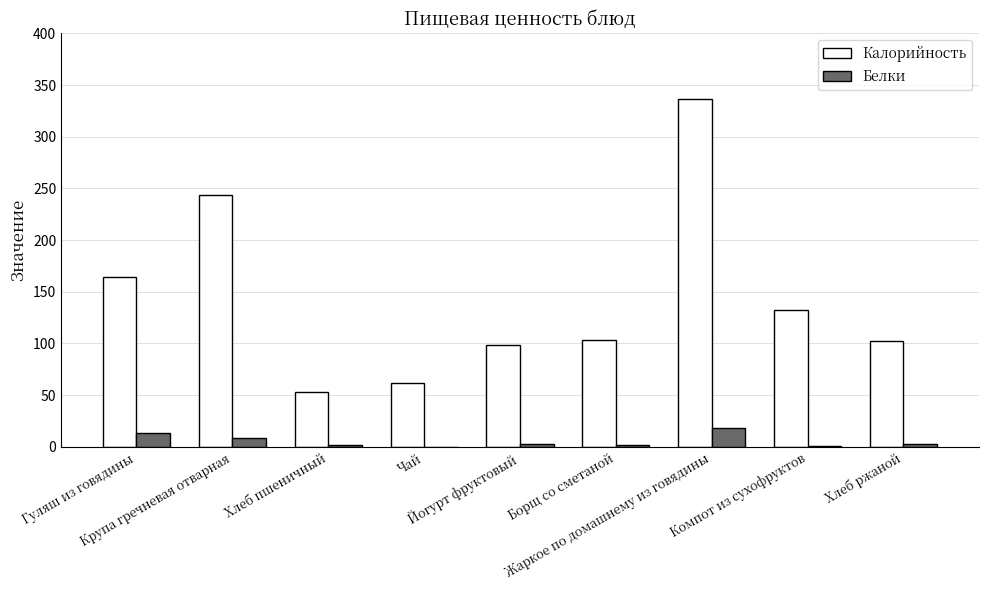

How many values in the Белки series exceed 2?

5